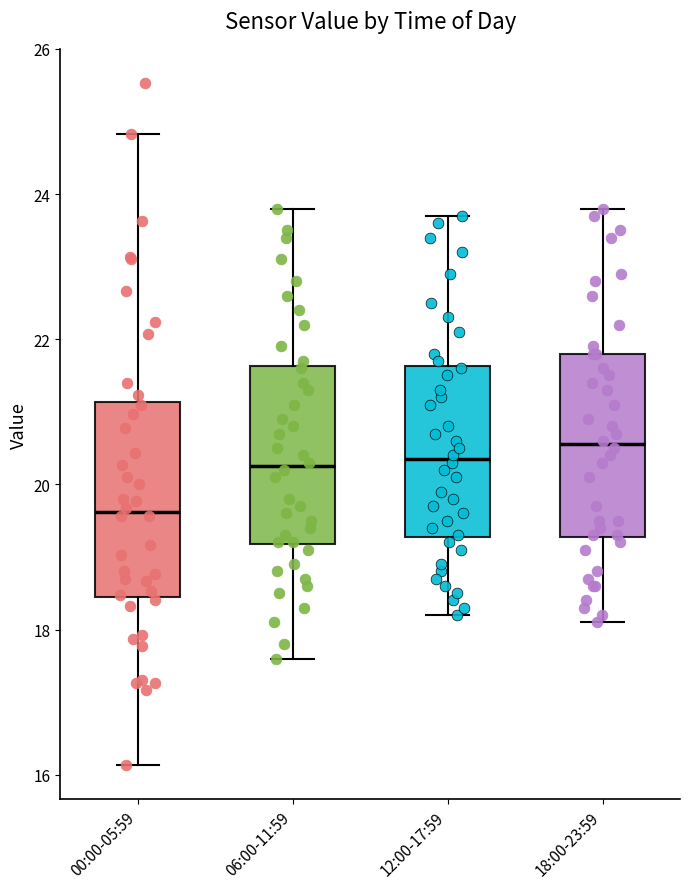

Reading left to right, read every box against the y-axis: the position of its median line, the range the box covers, and the ends of its whiskers. The values are not printed on the chart, so give them approximately, as read against the axis.

00:00-05:59: median 19.6, box 18.4 to 21.2, whiskers 16.2 to 24.8
06:00-11:59: median 20.2, box 19.2 to 21.6, whiskers 17.6 to 23.8
12:00-17:59: median 20.4, box 19.2 to 21.6, whiskers 18.2 to 23.8
18:00-23:59: median 20.6, box 19.2 to 21.8, whiskers 18.2 to 23.8